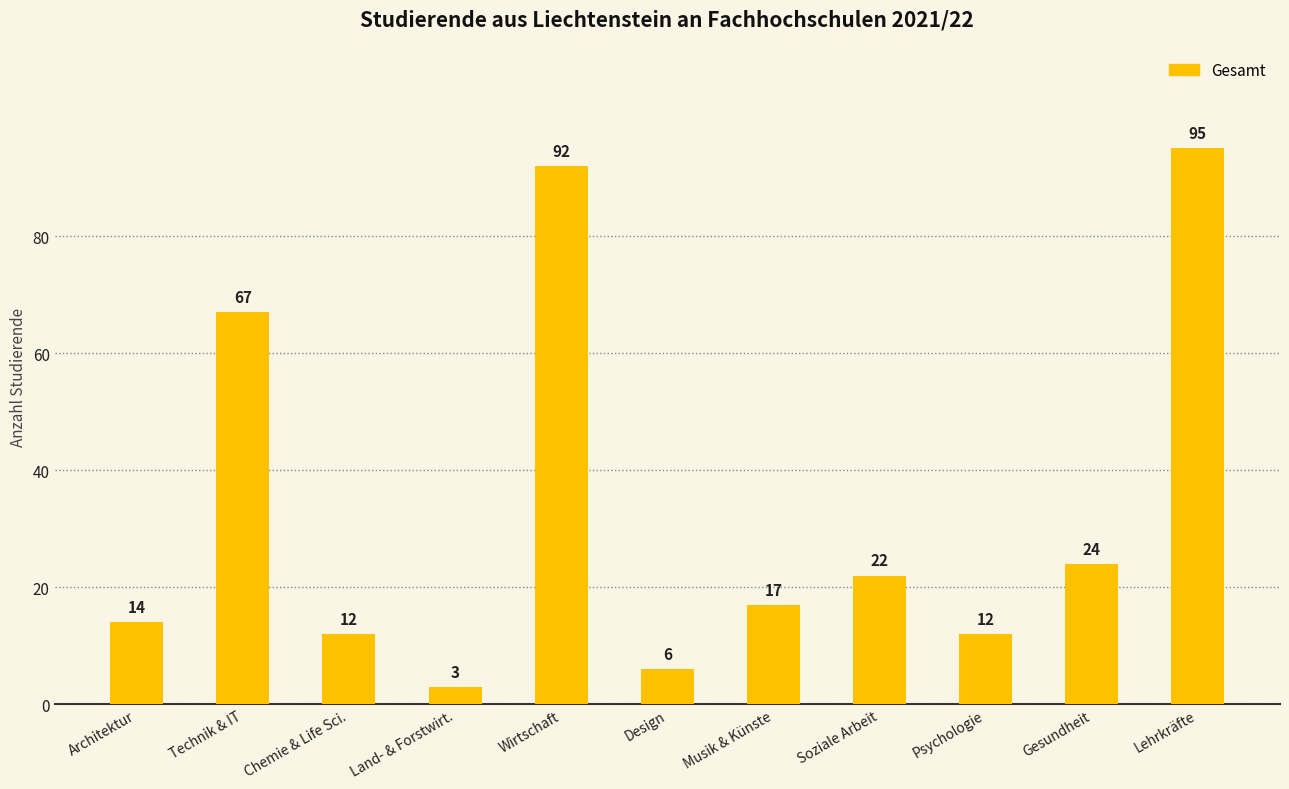

What is the difference between the second highest and second lowest values?

86